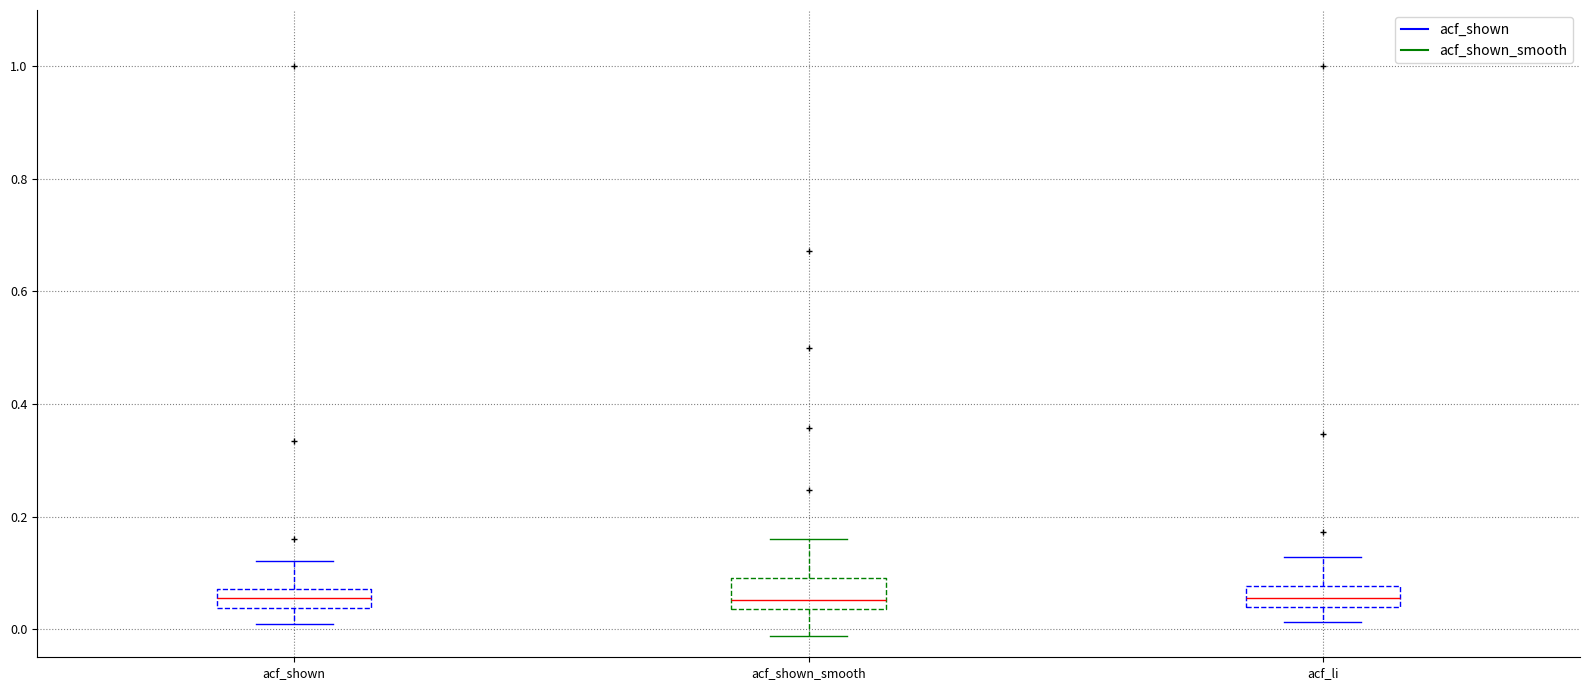

Reading left to right, transcribe this box plot: for each box, give where its median line is, the range the box spans, and where its two whiskers end, as read against the y-axis. The values are not printed on the chart, so give them approximately, as read against the axis.

acf_shown: median 0.06, box 0.04 to 0.08, whiskers 0.02 to 0.12
acf_shown_smooth: median 0.06, box 0.04 to 0.10, whiskers -0.02 to 0.16
acf_li: median 0.06, box 0.04 to 0.08, whiskers 0.02 to 0.12